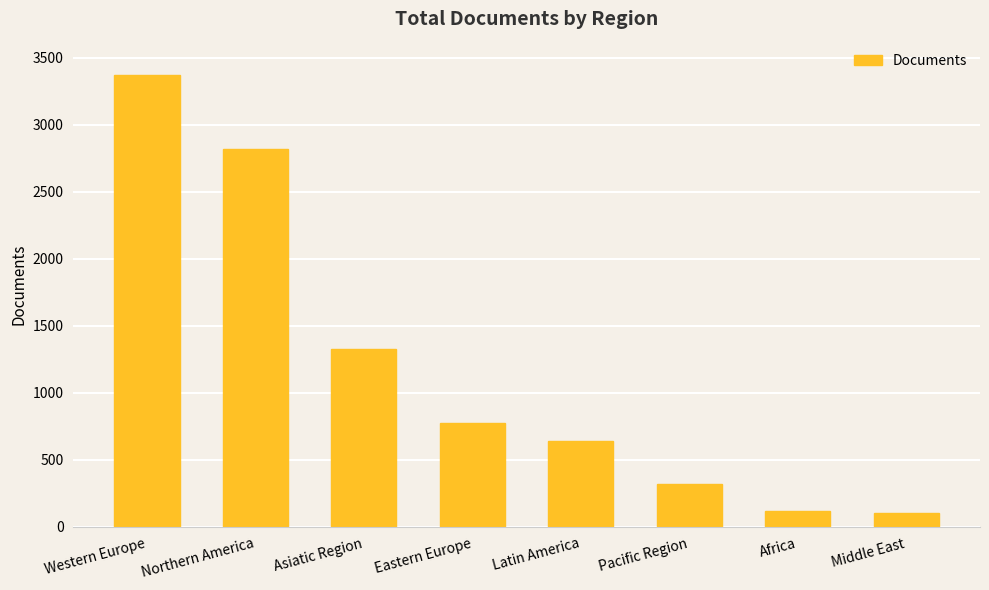

Which has a higher value, Latin America or Northern America?

Northern America